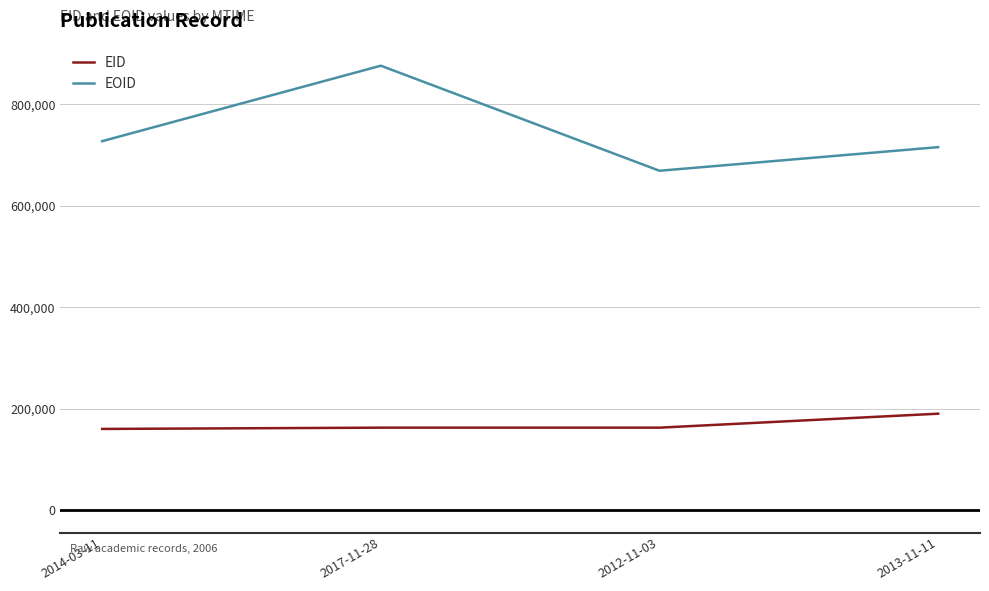

Which category has the highest value across all series?

2017-11-28